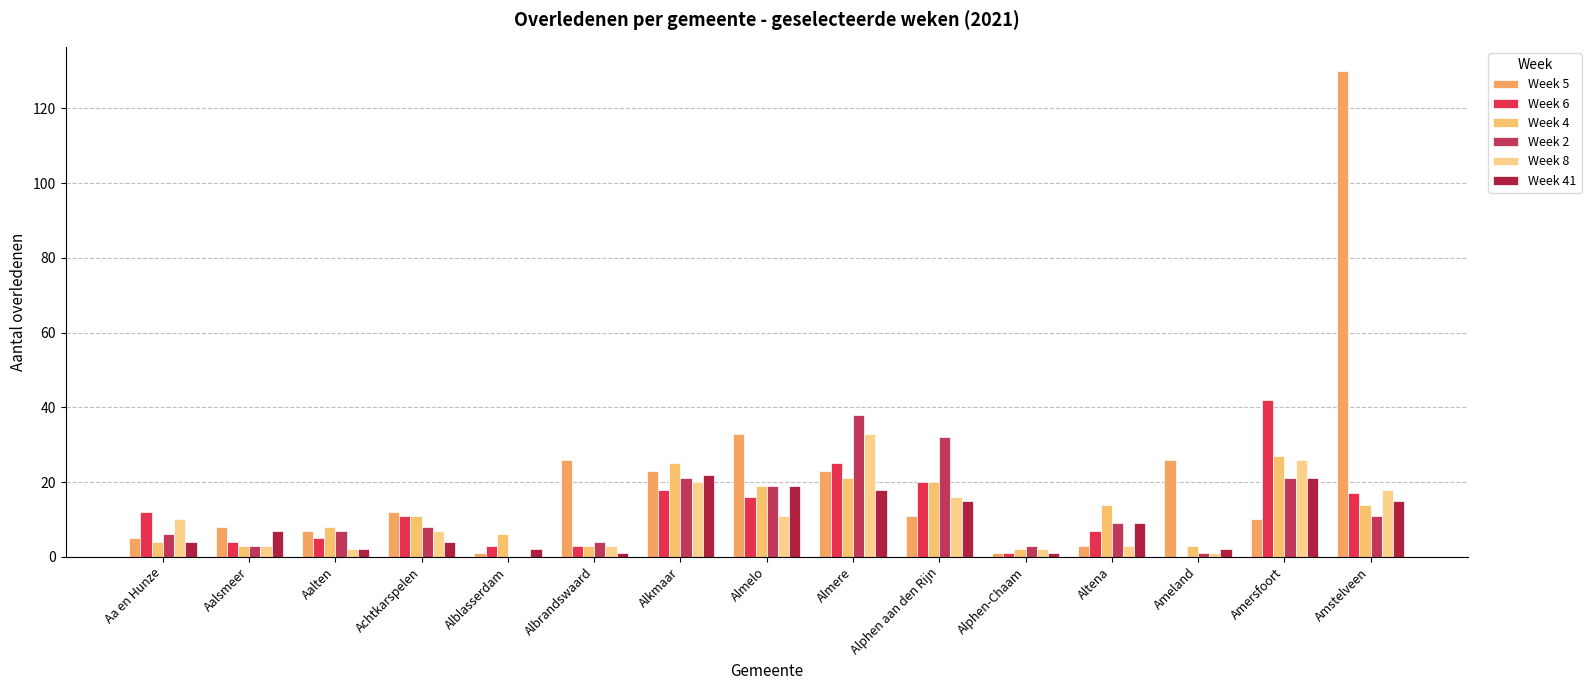

At how many categories does at least one series exceed 116?

1